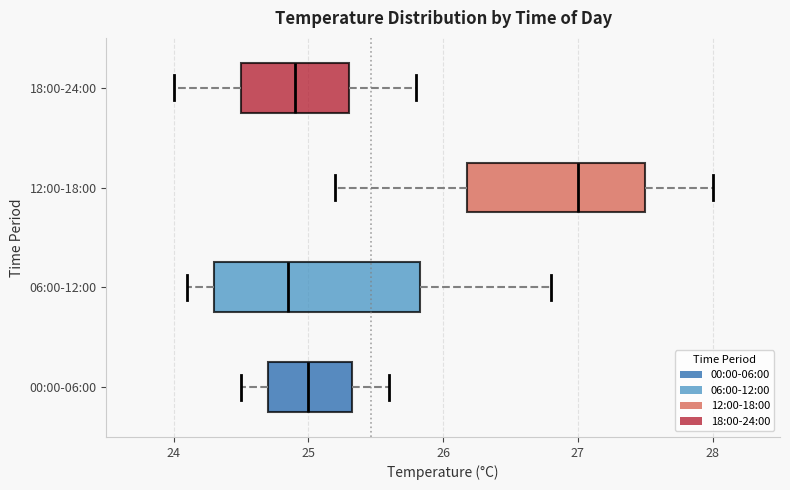

Where does the median line of the box for 06:00-12:00 sit on the x-axis? The values are not printed on the chart, so give them approximately, as read against the axis.

24.9